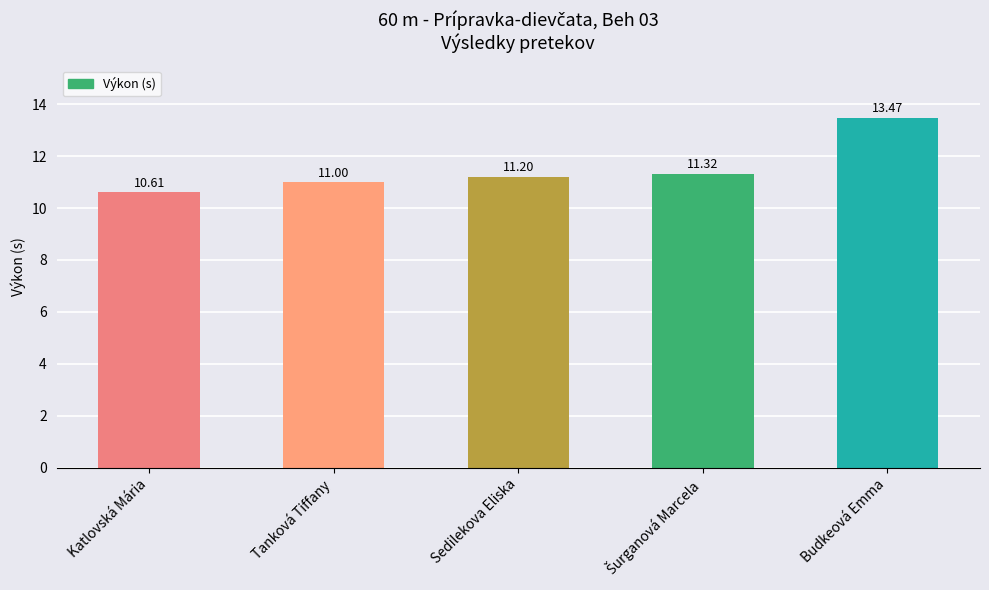

What is the change in value from Katlovská Mária to Tanková Tiffany?

+0.4